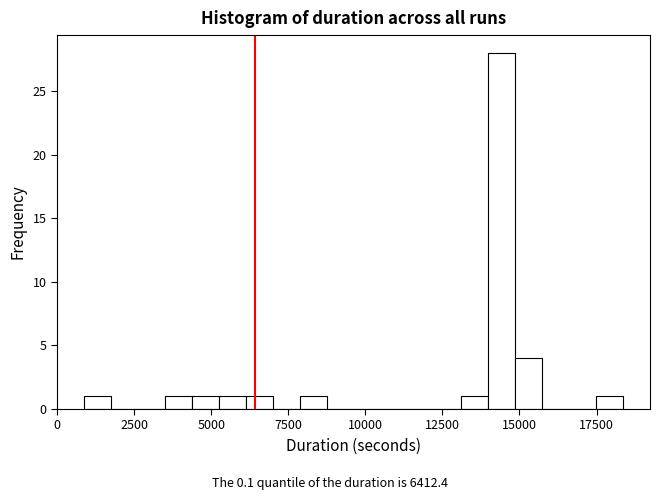

Read against the x-axis, roughly where is the centre of the tallest bar?

14500